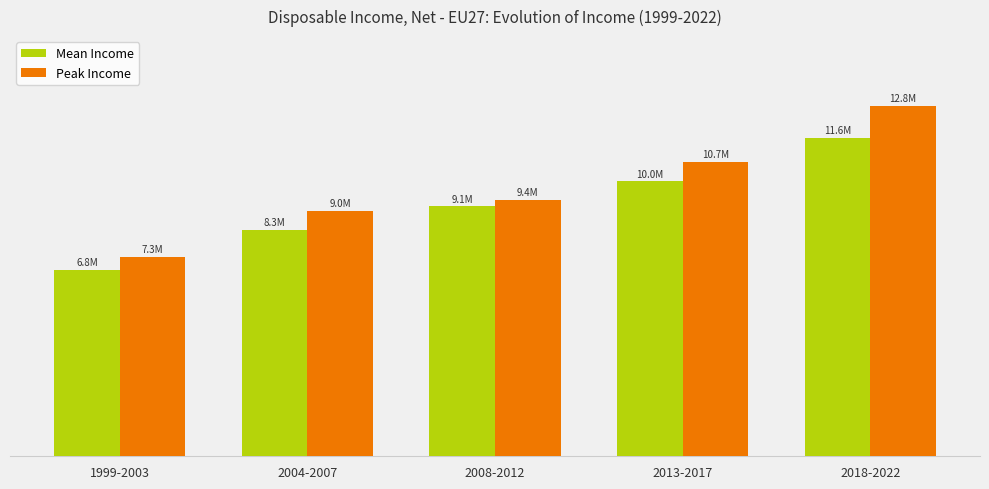

Reading left to right, transcribe all the data shown in this chart.

Mean Income: 1999-2003=6811021.6	2004-2007=8258472.0	2008-2012=9119207.6	2013-2017=10032175.8	2018-2022=11627541.2
Peak Income: 1999-2003=7280719.0	2004-2007=8963495.0	2008-2012=9358381.0	2013-2017=10736364.0	2018-2022=12774354.0